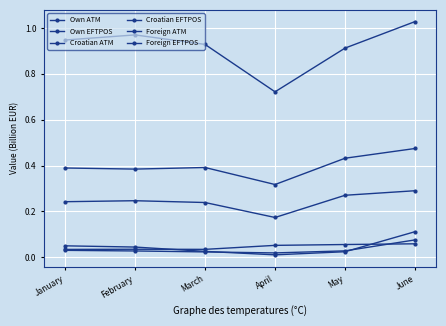

Reading right to left, extract all data points from this chart.

Own ATM: June=1.0	May=0.9	April=0.7	March=0.9	February=1.0	January=0.9
Own EFTPOS: June=0.3	May=0.3	April=0.2	March=0.2	February=0.2	January=0.2
Croatian ATM: June=0.1	May=0.1	April=0.1	March=0.0	February=0.0	January=0.0
Croatian EFTPOS: June=0.5	May=0.4	April=0.3	March=0.4	February=0.4	January=0.4
Foreign ATM: June=0.1	May=0.0	April=0.0	March=0.0	February=0.0	January=0.0
Foreign EFTPOS: June=0.1	May=0.0	April=0.0	March=0.0	February=0.0	January=0.1